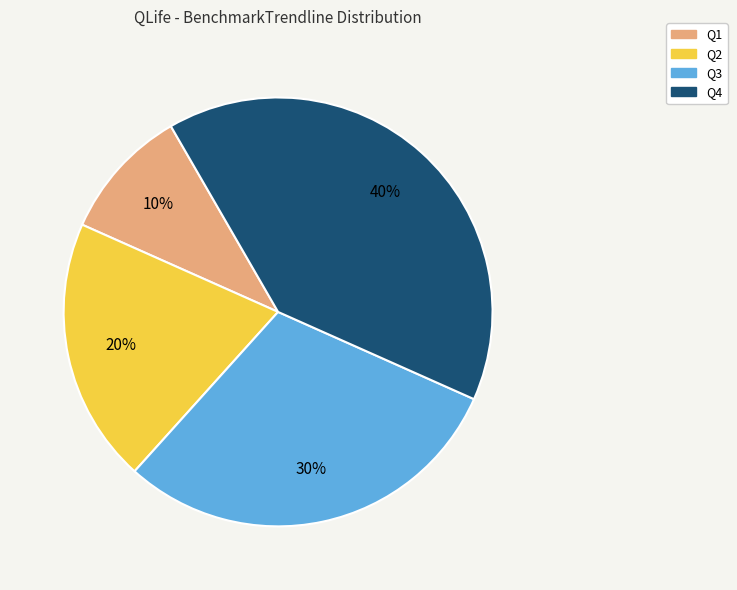

Which slice is the largest?

Q4